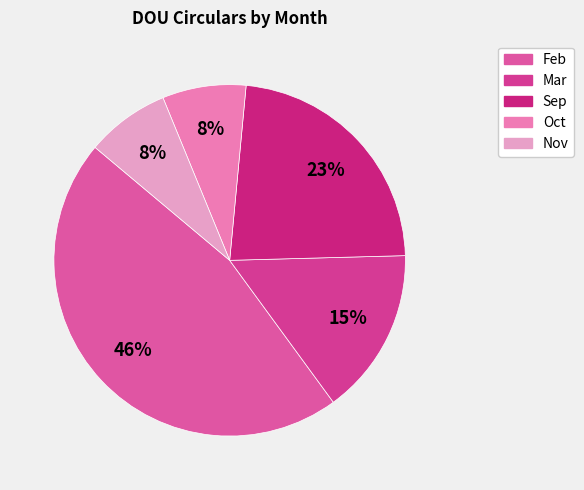

How many segments does this pie chart have?

5